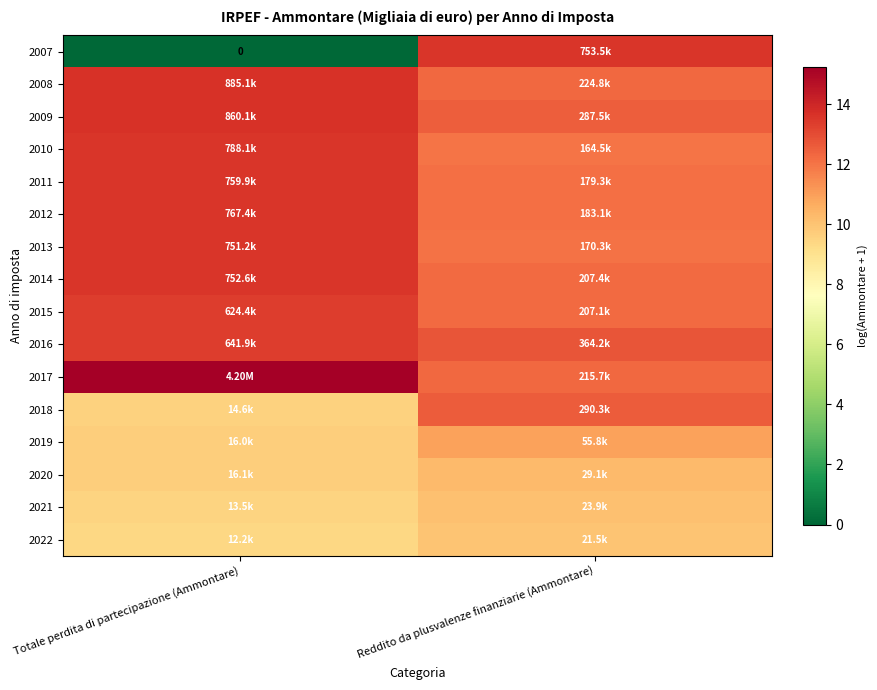

The value of 2020 at Reddito da plusvalenze finanziarie (Ammontare) is 17.3. True or false?

False